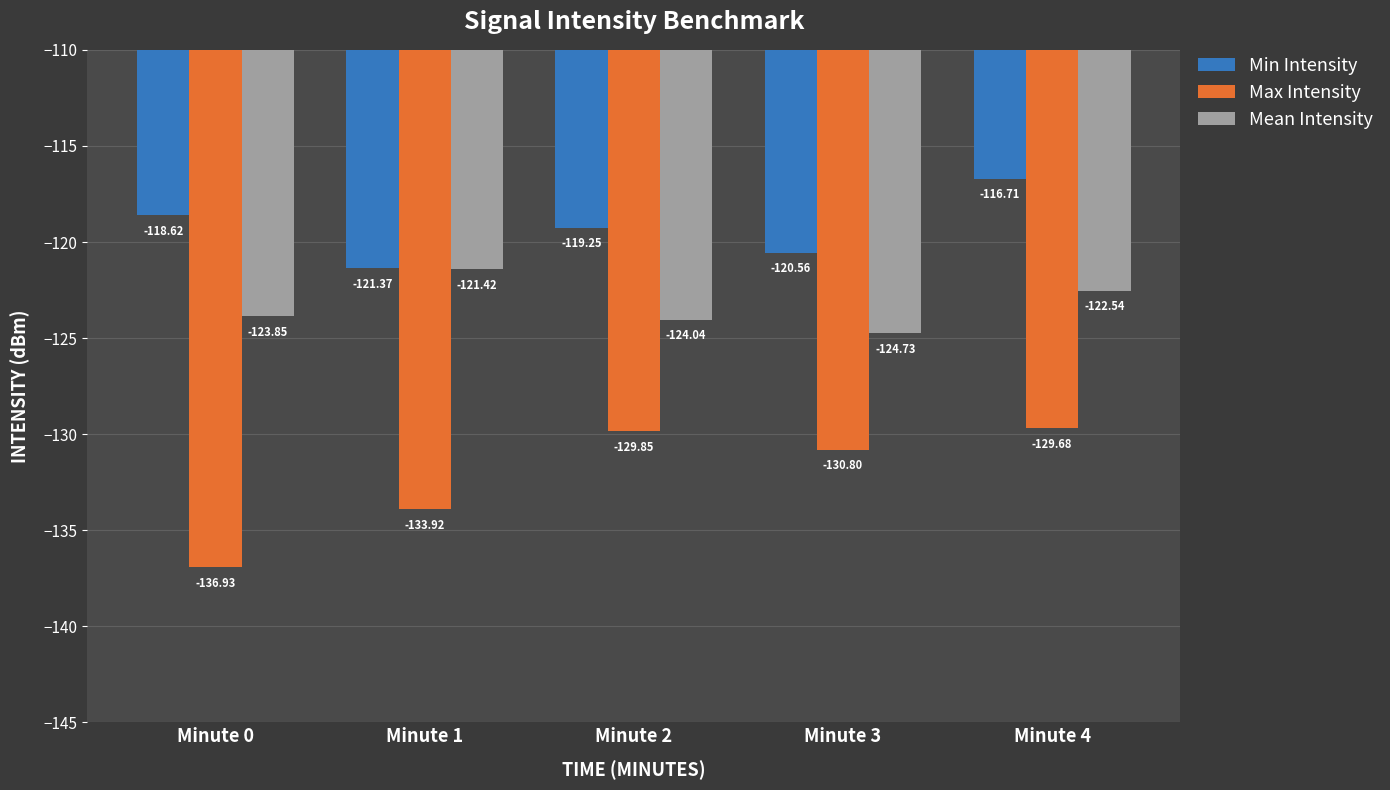

What is the highest value of the Min Intensity series?

-116.7